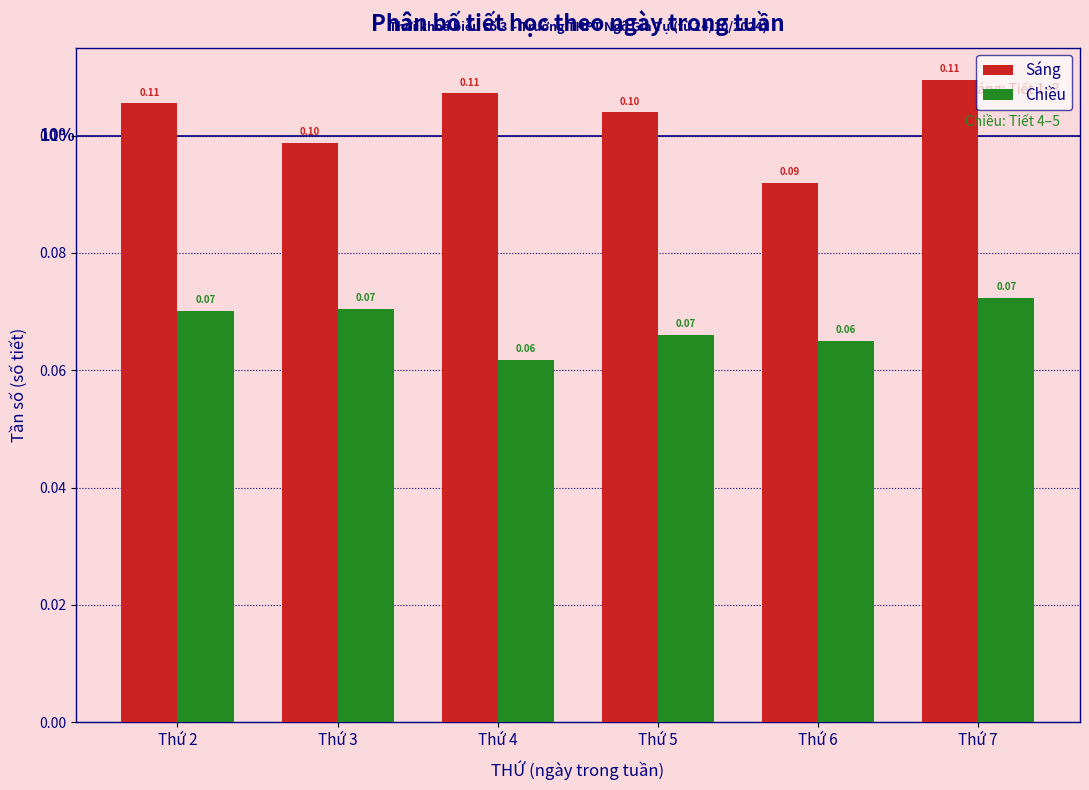

What is the sum of all Sáng values?

0.6